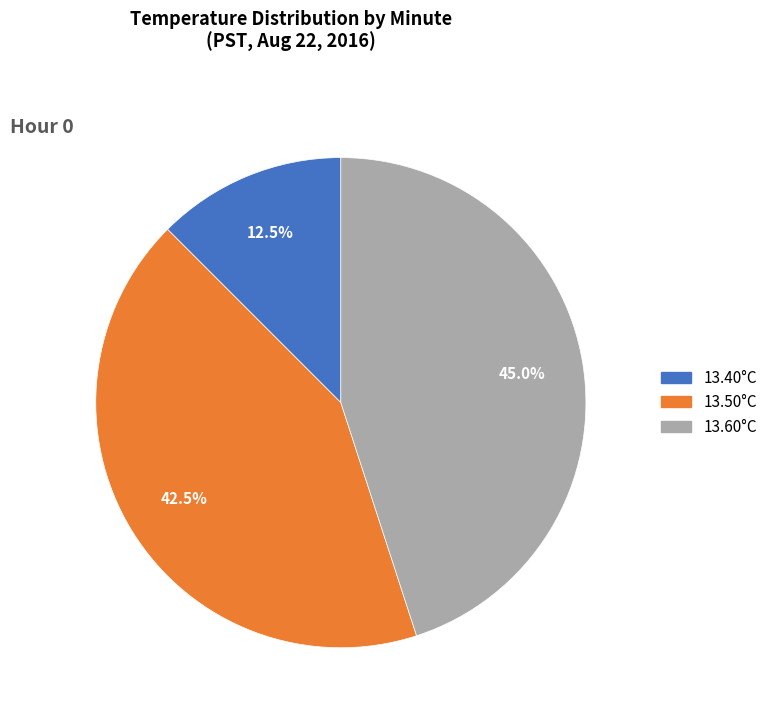

Is there a majority slice in this chart?

No